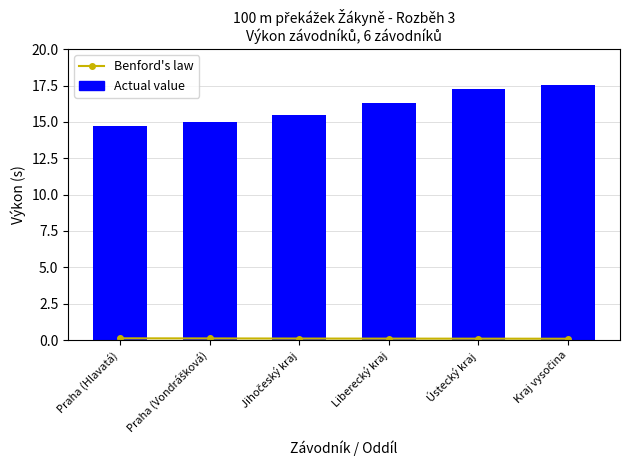

Reading right to left, list all the values displayed in this chart.

Benford's law: 0.1	0.1	0.1	0.1	0.1	0.1
Actual value: 17.5	17.2	16.3	15.5	15.0	14.7